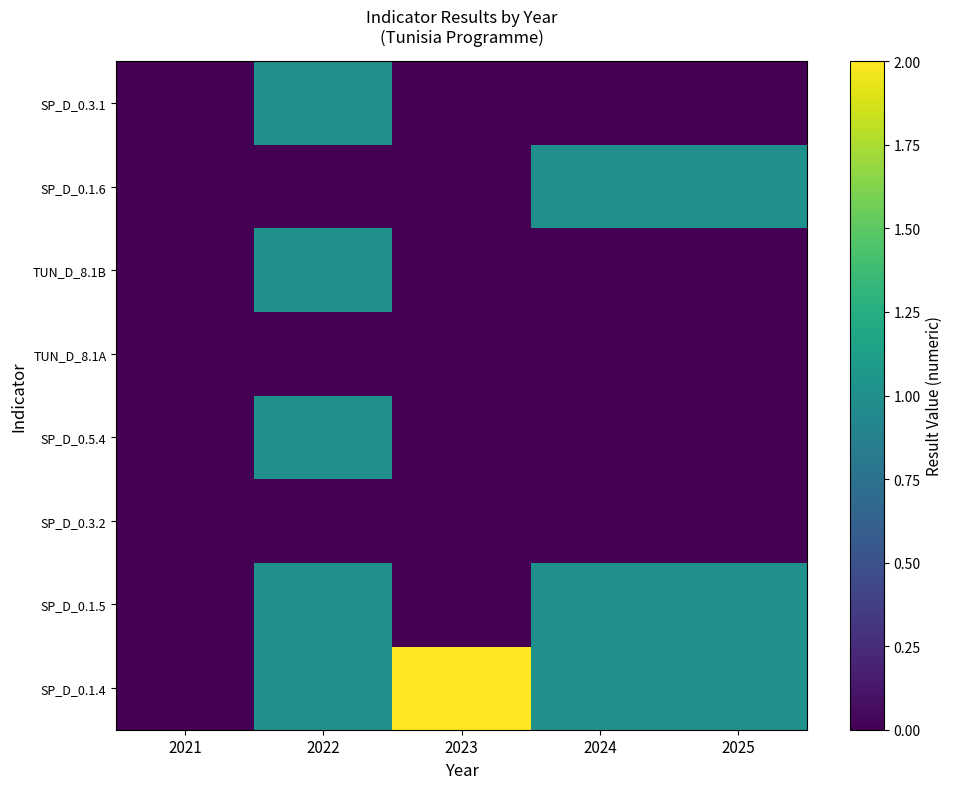

Which category has the lowest value across all series?

2021